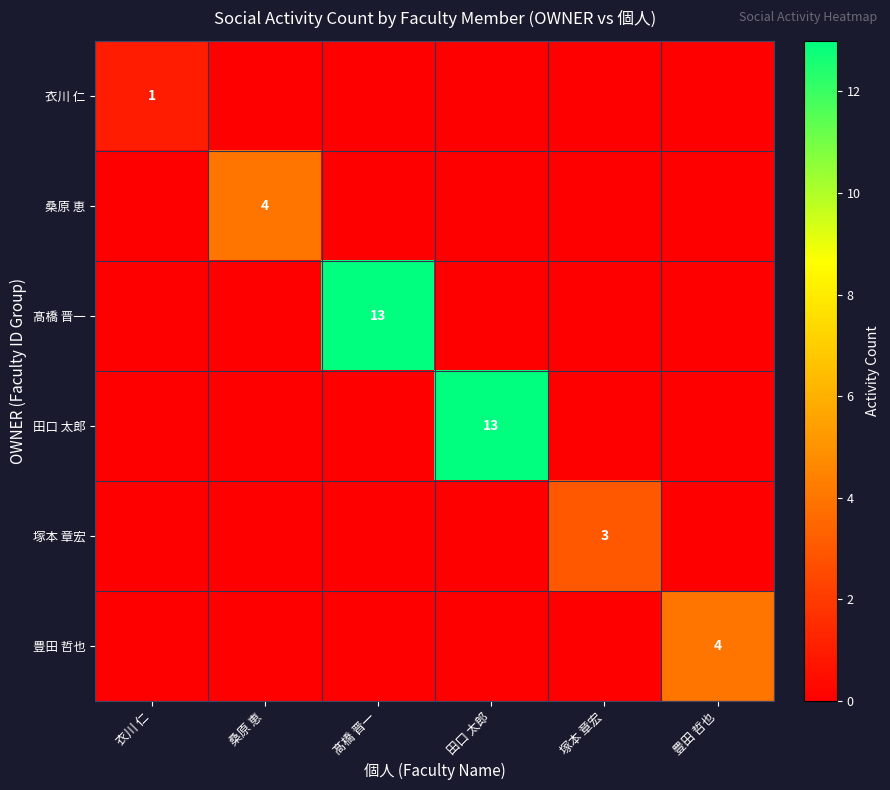

The value of 桑原 恵 at 桑原 恵 is 4. True or false?

True